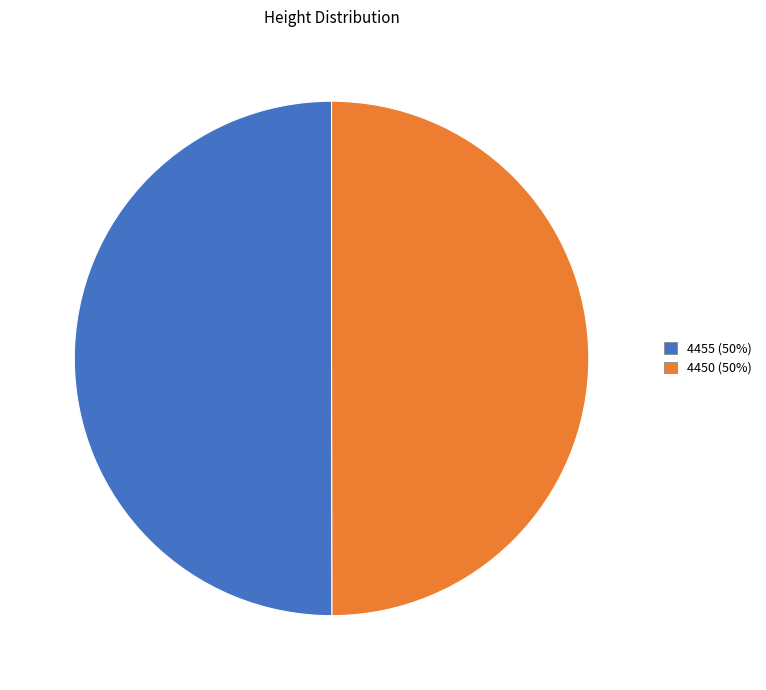

How many segments does this pie chart have?

2